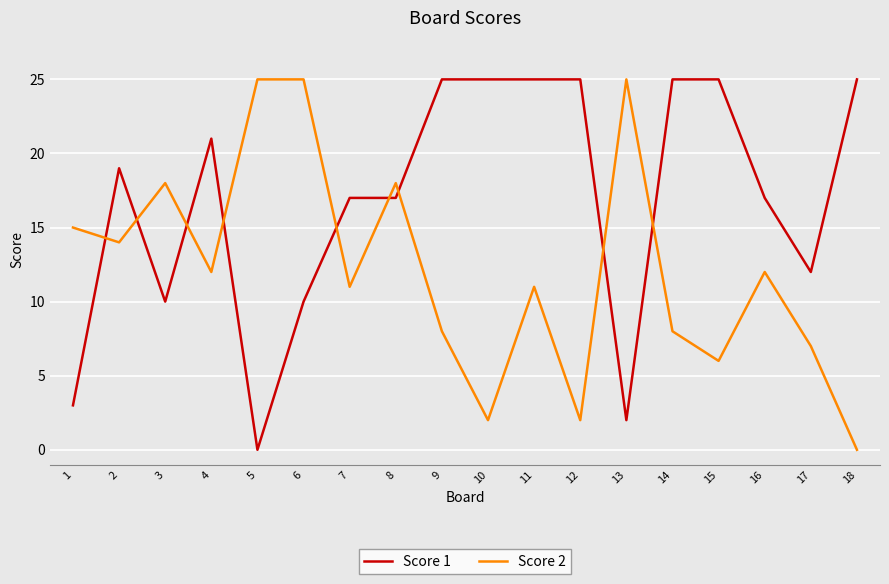

Which series changed the most between 11 and 15?

Score 2